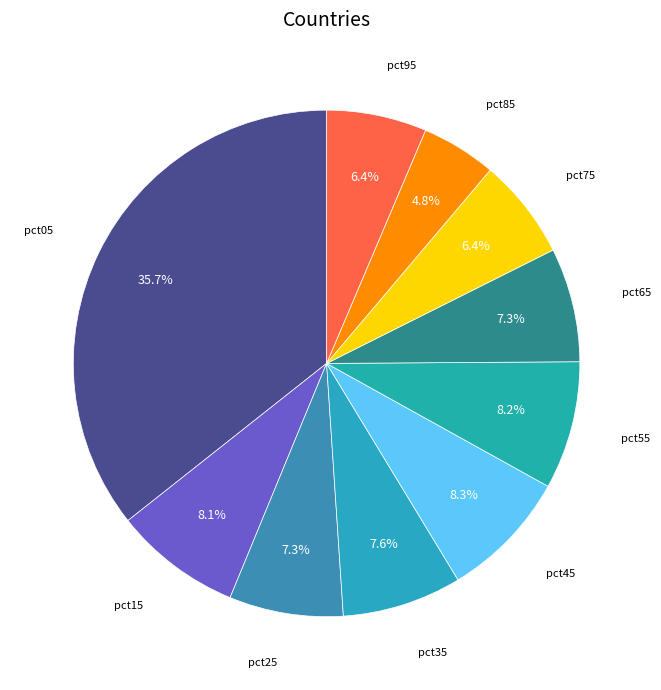

Which category has the smallest portion of the pie?

pct85